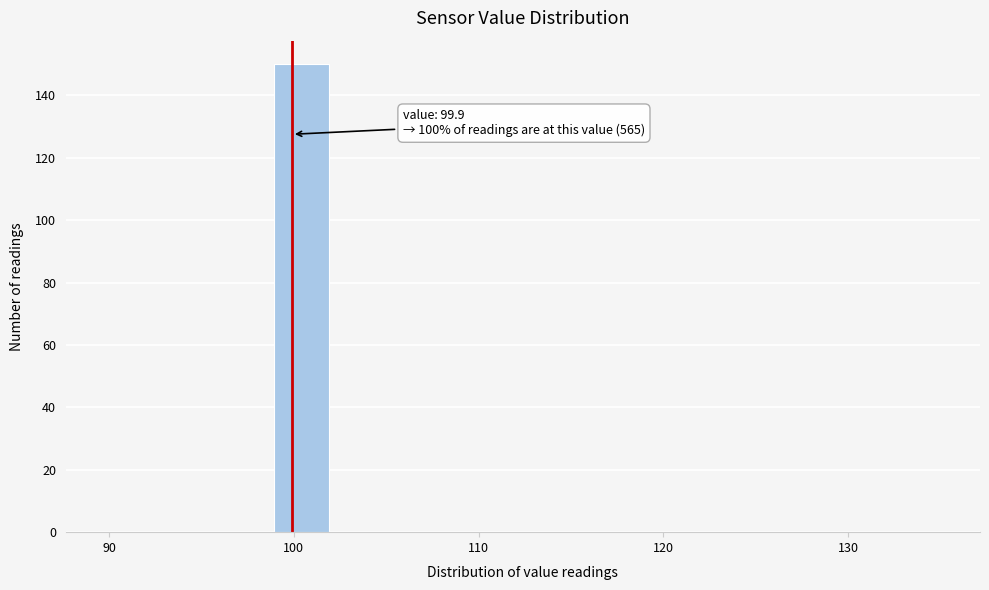

Read against the x-axis, roughly where is the centre of the tallest bar?

100